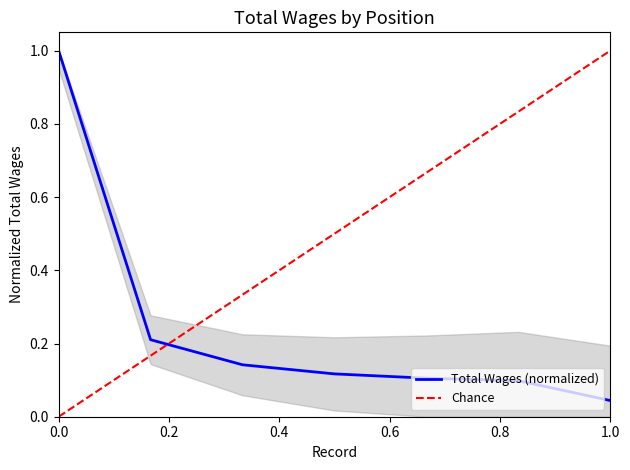

What is the difference between the second highest and minimum values?

0.2